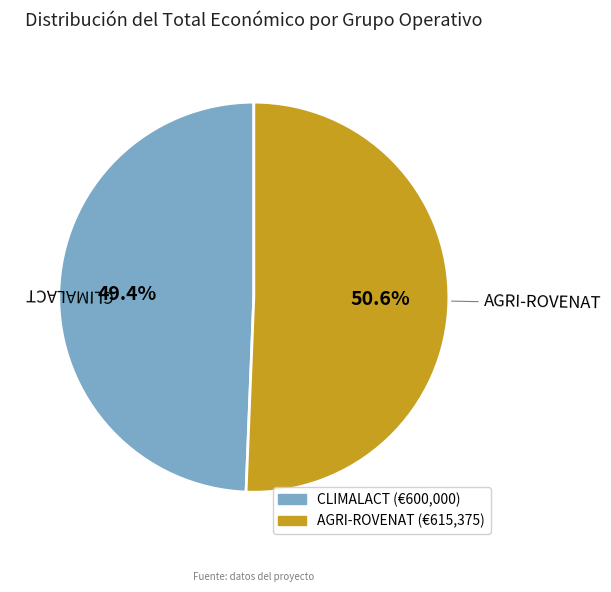

To the nearest percent, what is the average slice percentage?

50%